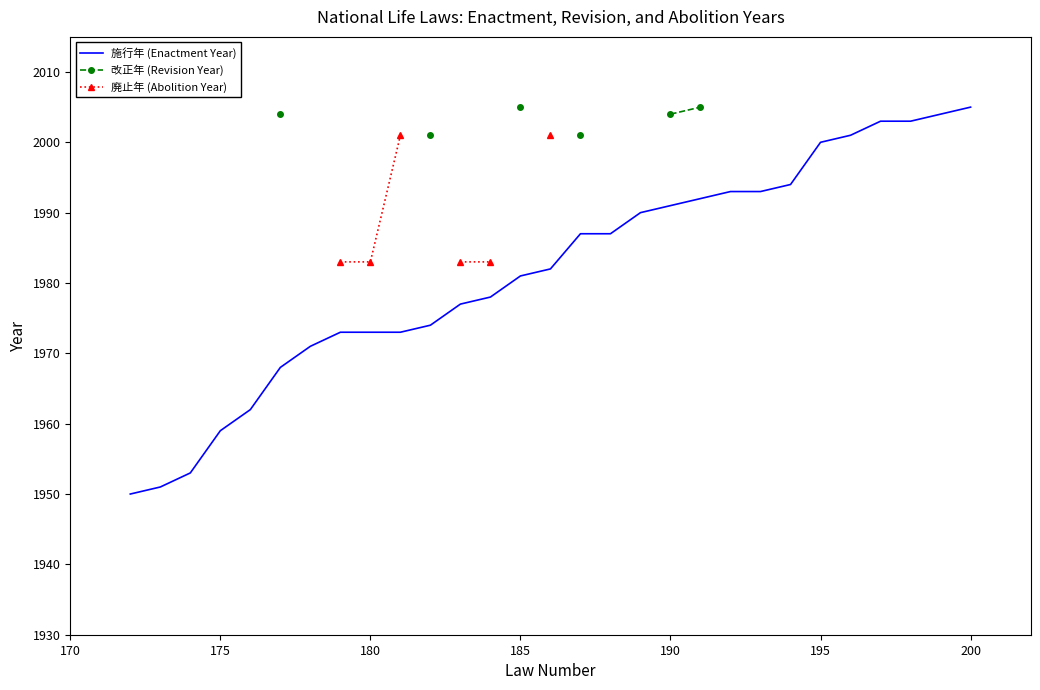

List the series in order of their peak value, highest first.

施行年 (Enactment Year), 改正年 (Revision Year), 廃止年 (Abolition Year)